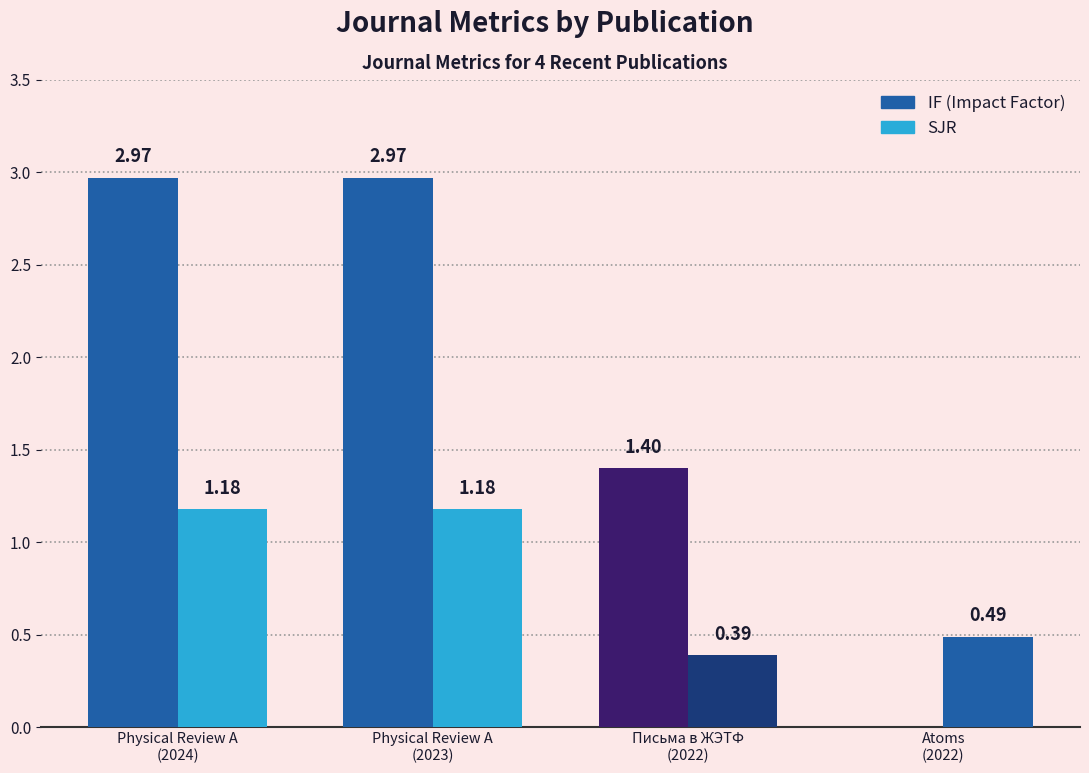

Does the chart contain stacked bars?

No